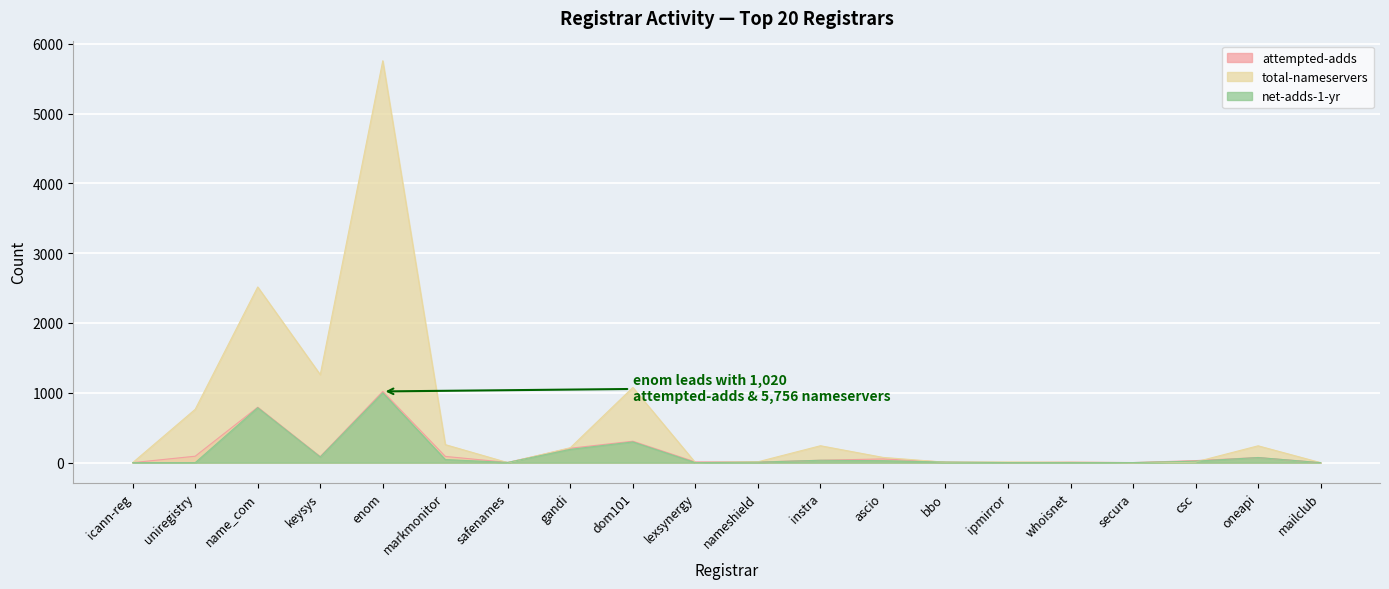

Reading left to right, what are all the values shown in this chart?

attempted-adds: icann-reg=0	uniregistry=92	name_com=794	keysys=86	enom=1020	markmonitor=89	safenames=3	gandi=206	dom101=307	lexsynergy=10	nameshield=9	instra=34	ascio=53	bbo=8	ipmirror=1	whoisnet=7	secura=1	csc=29	oneapi=73	mailclub=0
total-nameservers: icann-reg=0	uniregistry=764	name_com=2516	keysys=1260	enom=5756	markmonitor=258	safenames=0	gandi=214	dom101=1077	lexsynergy=0	nameshield=12	instra=242	ascio=75	bbo=6	ipmirror=10	whoisnet=6	secura=0	csc=10	oneapi=241	mailclub=0
net-adds-1-yr: icann-reg=0	uniregistry=0	name_com=787	keysys=81	enom=1000	markmonitor=44	safenames=3	gandi=190	dom101=297	lexsynergy=0	nameshield=7	instra=34	ascio=28	bbo=8	ipmirror=1	whoisnet=1	secura=1	csc=21	oneapi=73	mailclub=0